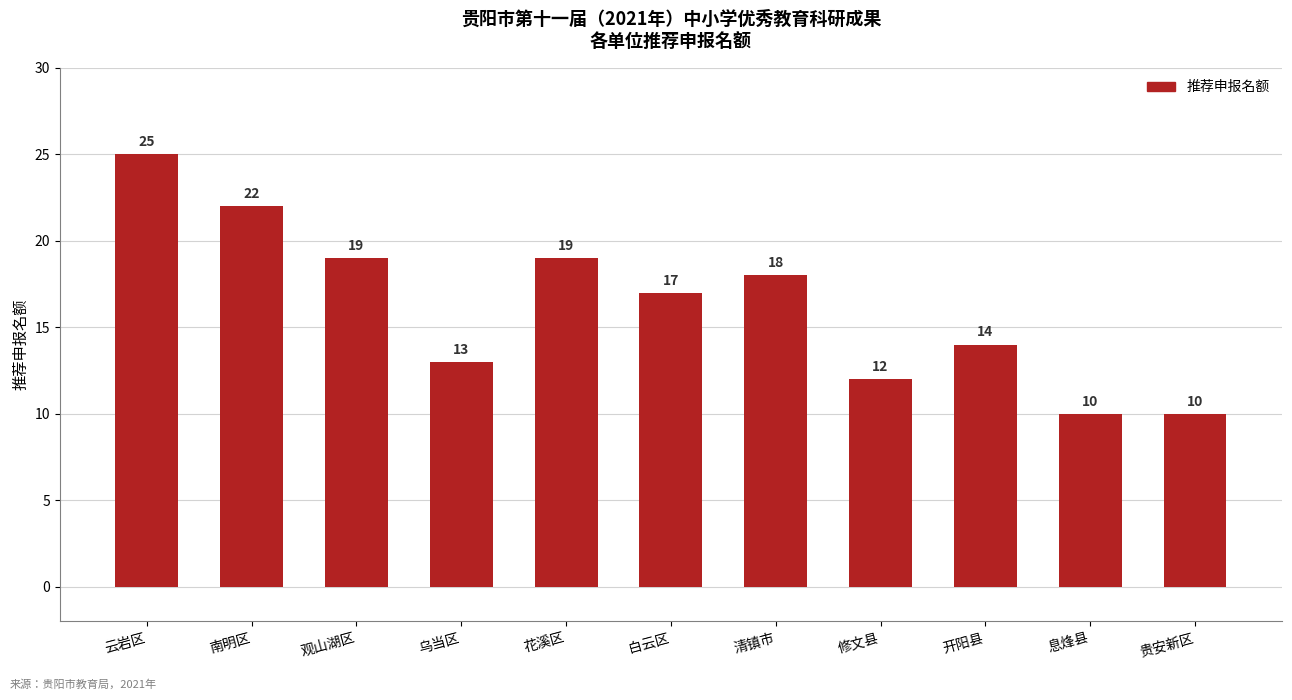

What is the label of the 3rd bar from the left?

观山湖区